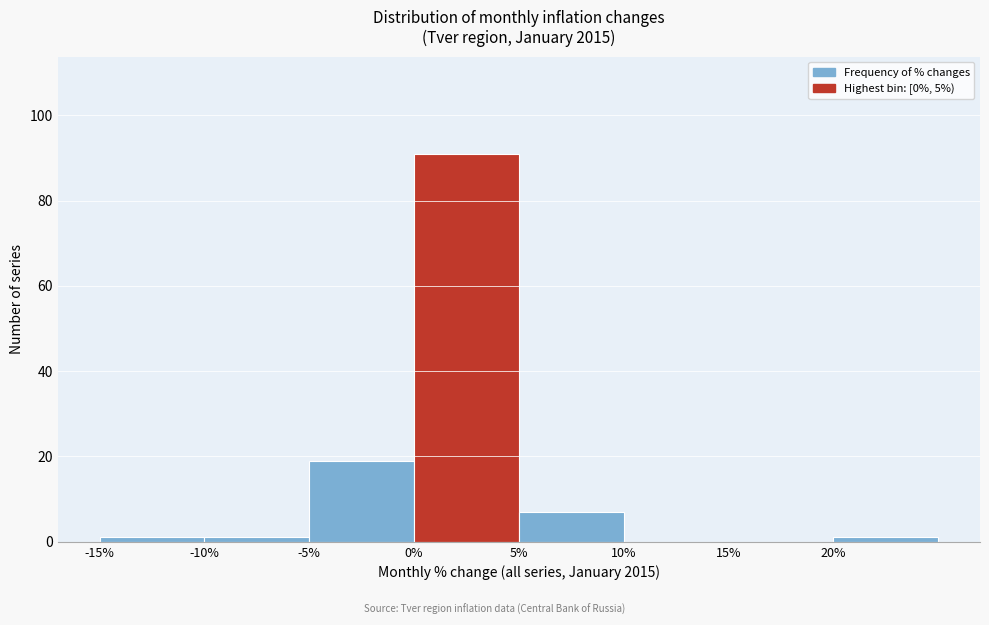

Reading left to right, list every bar in this chart as the range it spans on the x-axis followed by its height. The values are not printed on the chart, so give them approximately, as read against the axis.

-15 to -10: under 2
-10 to -5: under 2
-5 to 0: 20
0 to 5: 92
5 to 10: 8
10 to 15: 0
15 to 20: 0
20 to 25: under 2